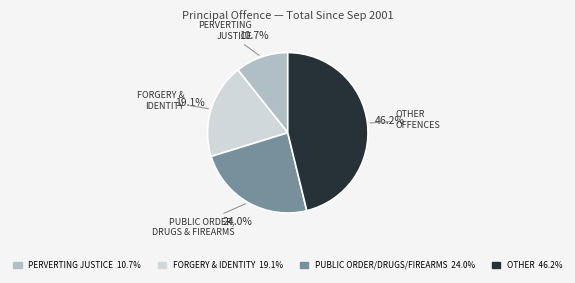

Does FORGERY & IDENTITY account for over 50% of the chart?

No